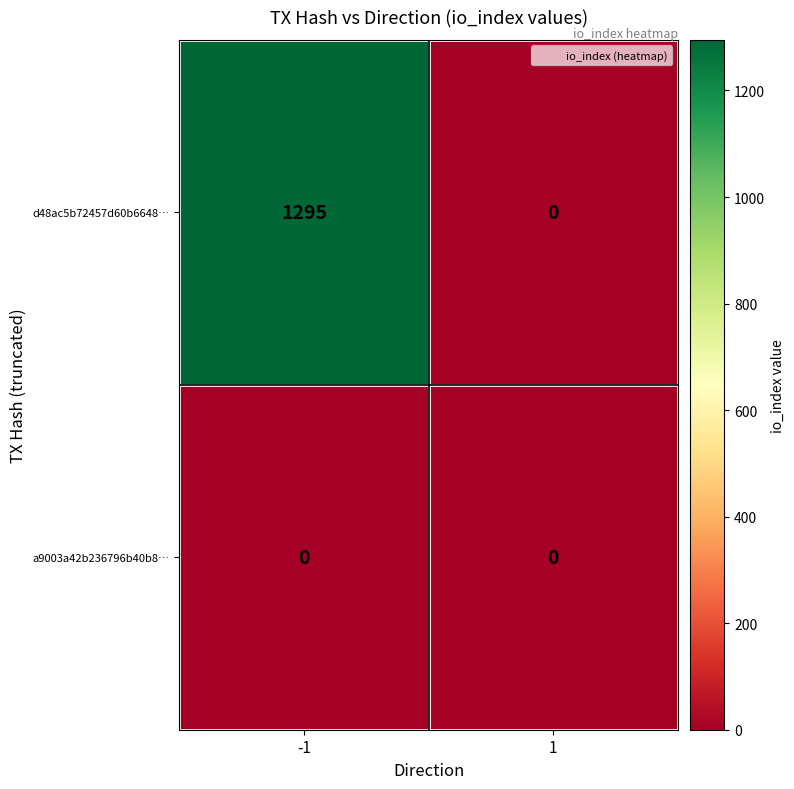

List the series in order of their peak value, highest first.

d48ac5b72457d60b6648…, a9003a42b236796b40b8…